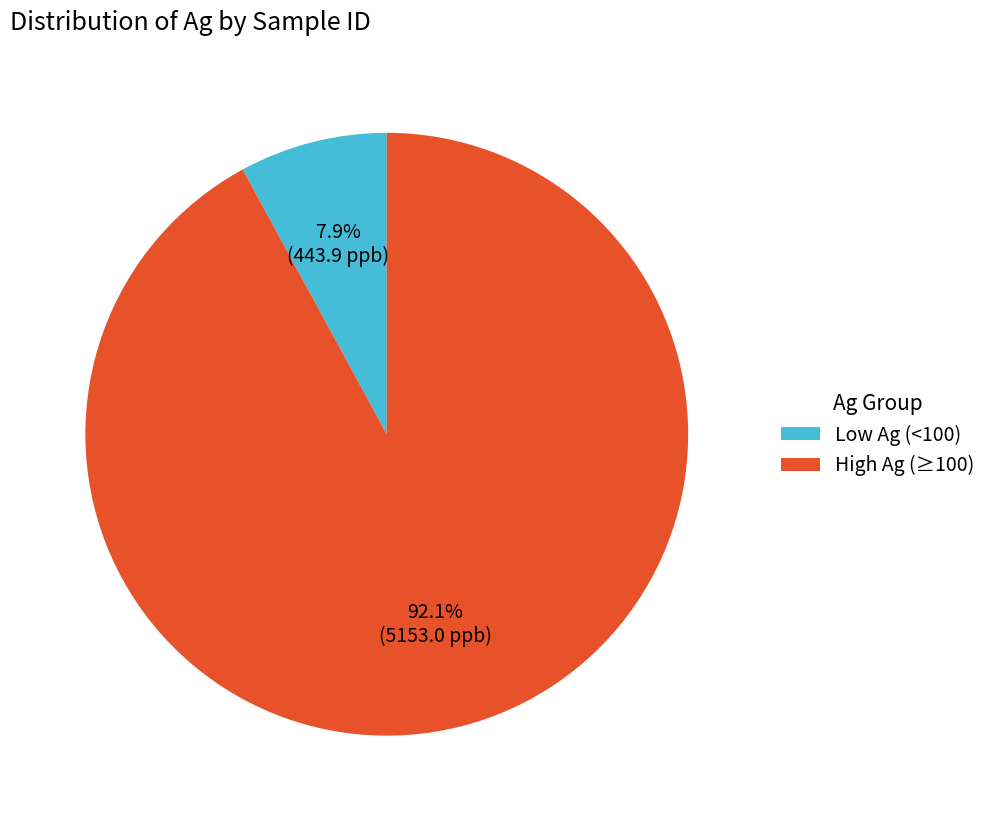

How many segments does this pie chart have?

2